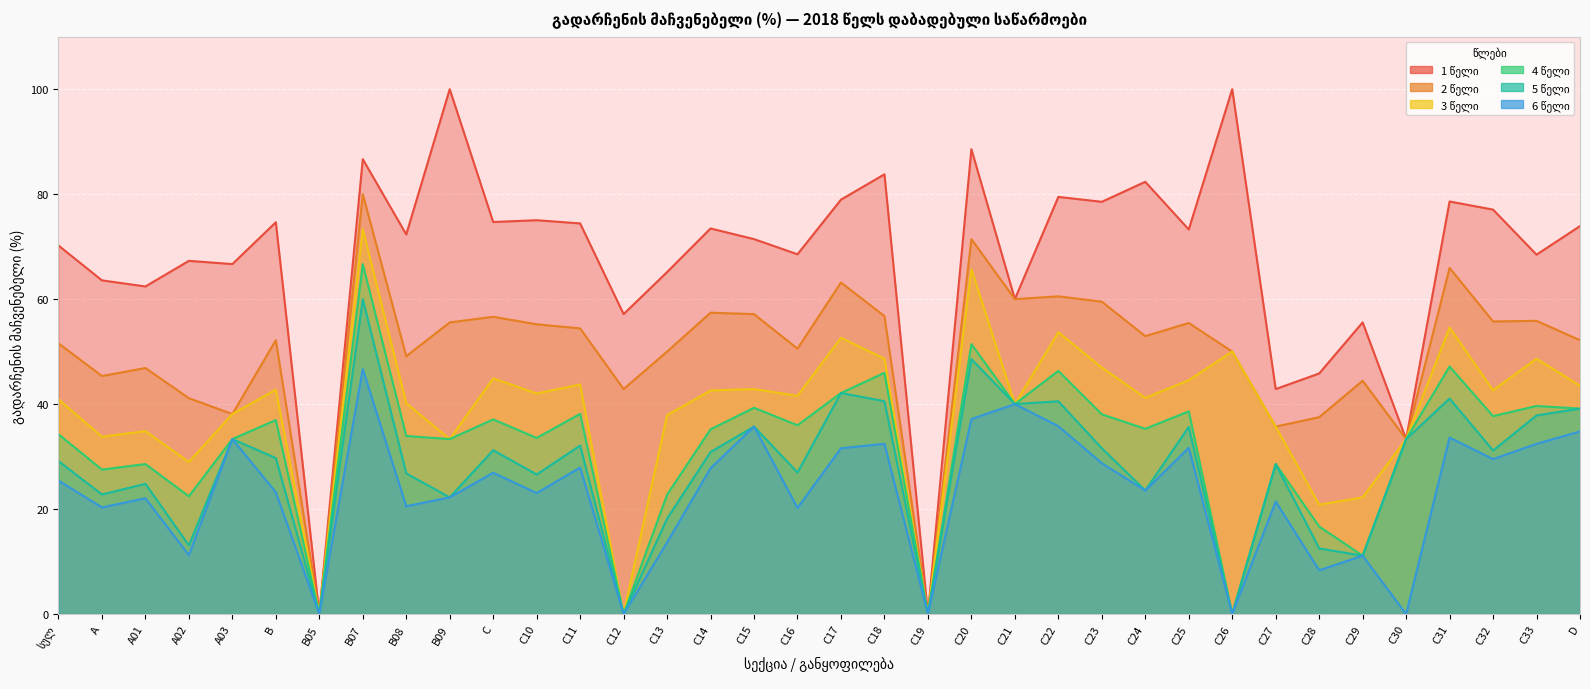

What is the approximate value of 4 წელი at C18?

46.0